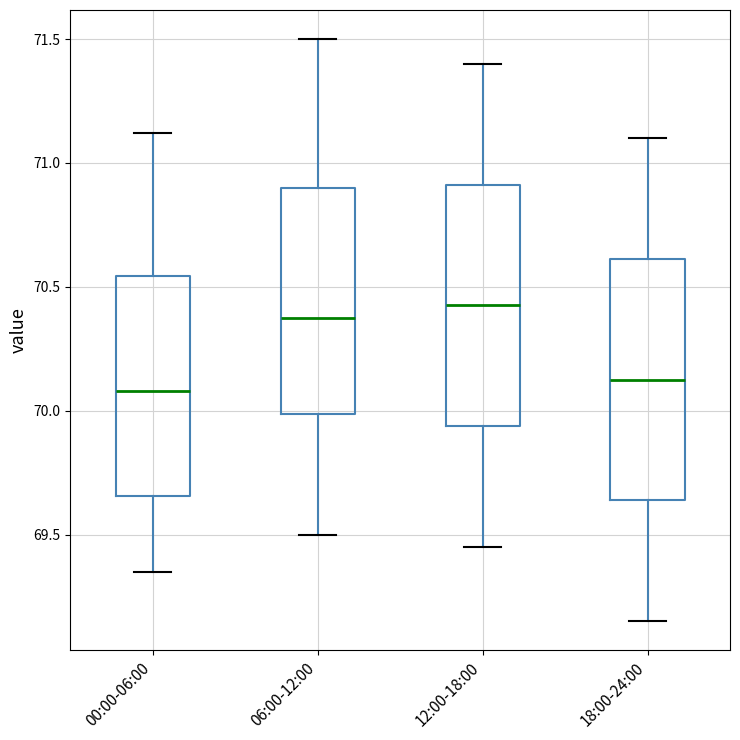

Reading left to right, read every box against the y-axis: the position of its median line, the range the box covers, and the ends of its whiskers. The values are not printed on the chart, so give them approximately, as read against the axis.

00:00-06:00: median 70.10, box 69.65 to 70.55, whiskers 69.35 to 71.10
06:00-12:00: median 70.40, box 70.00 to 70.90, whiskers 69.50 to 71.50
12:00-18:00: median 70.45, box 69.95 to 70.90, whiskers 69.45 to 71.40
18:00-24:00: median 70.15, box 69.65 to 70.60, whiskers 69.15 to 71.10